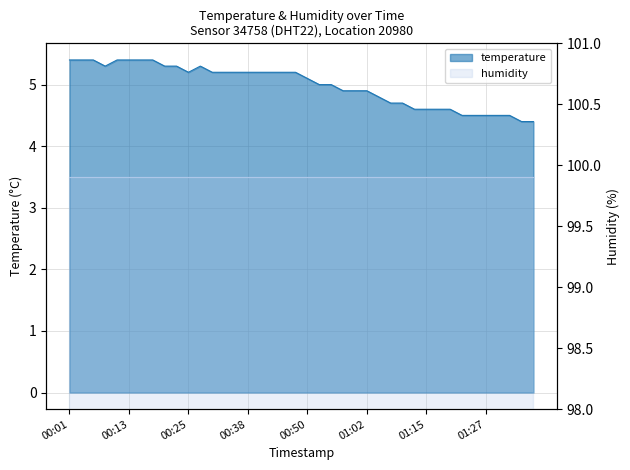

Reading left to right, list all the values displayed in this chart.

00:01=5.4	00:03=5.4	00:05=5.4	00:08=5.3	00:11=5.4	00:13=5.4	00:16=5.4	00:18=5.4	00:20=5.3	00:23=5.3	00:25=5.2	00:28=5.3	00:30=5.2	00:33=5.2	00:35=5.2	00:38=5.2	00:40=5.2	00:42=5.2	00:45=5.2	00:47=5.2	00:50=5.1	00:52=5.0	00:55=5.0	00:57=4.9	01:00=4.9	01:02=4.9	01:05=4.8	01:07=4.7	01:10=4.7	01:12=4.6	01:15=4.6	01:17=4.6	01:20=4.6	01:22=4.5	01:24=4.5	01:27=4.5	01:29=4.5	01:32=4.5	01:34=4.4	01:37=4.4